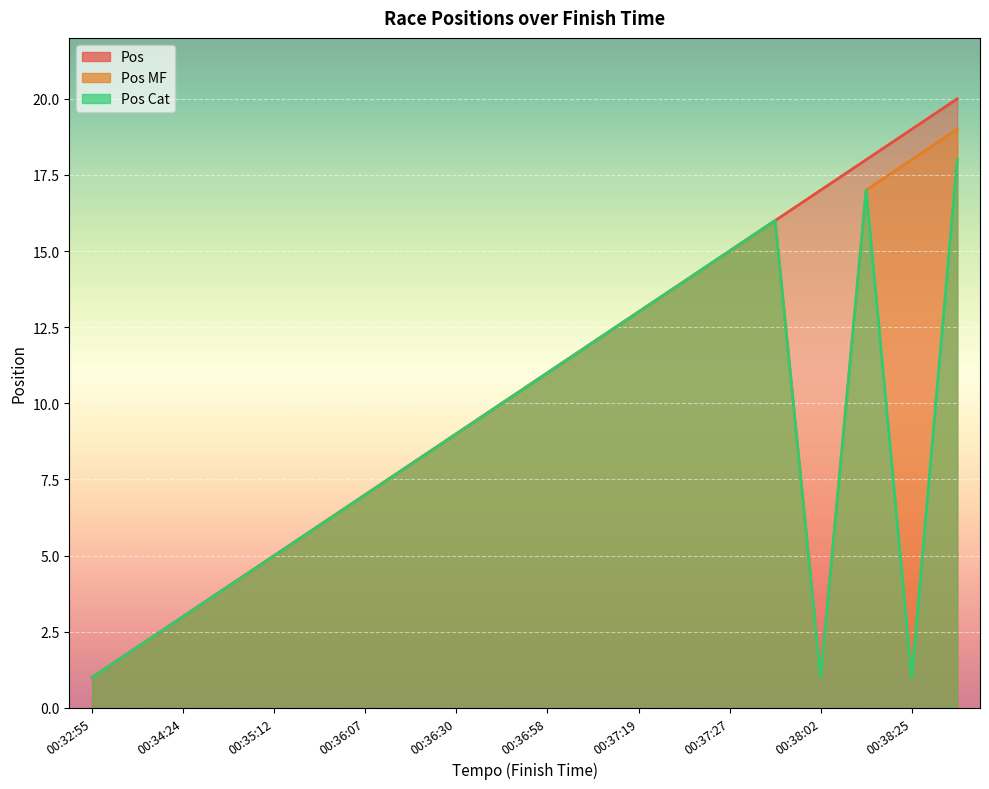

True or false: Pos and Pos Cat cross at least once.

False